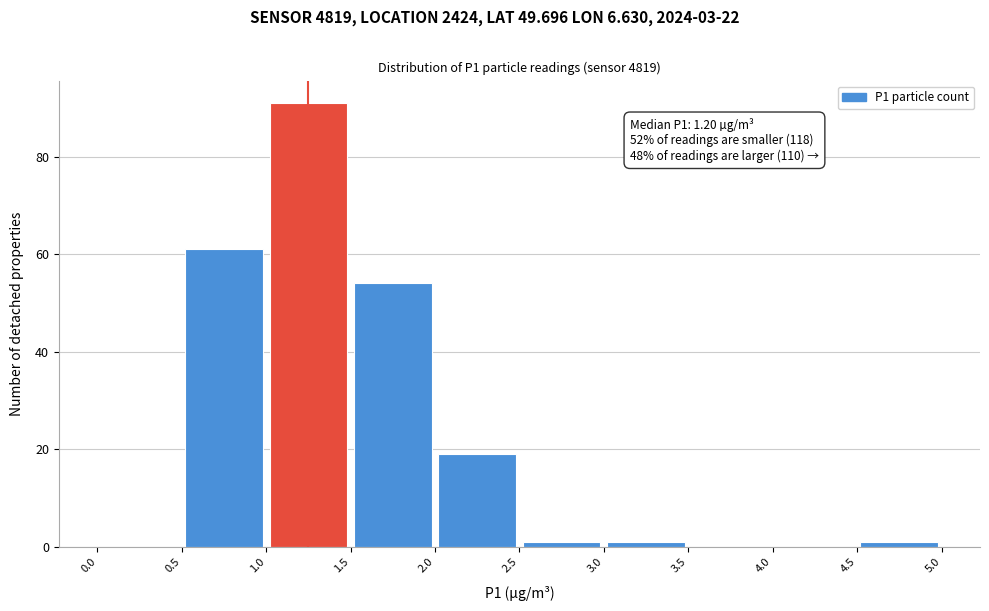

Which range on the x-axis has the tallest bar?

1.0 to 1.5